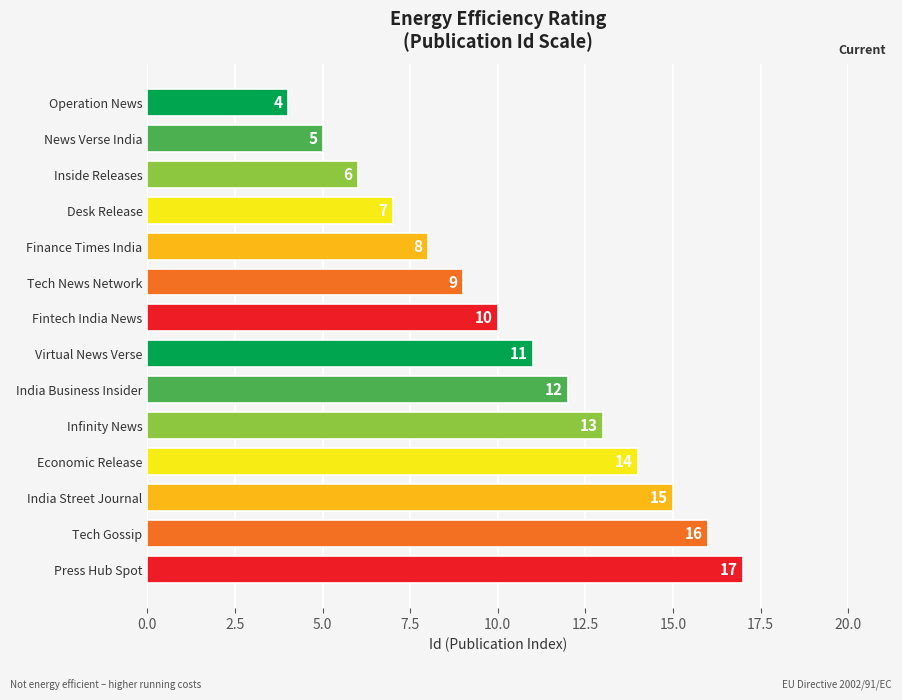

Reading top to bottom, extract all data points from this chart.

Operation News=4	News Verse India=5	Inside Releases=6	Desk Release=7	Finance Times India=8	Tech News Network=9	Fintech India News=10	Virtual News Verse=11	India Business Insider=12	Infinity News=13	Economic Release=14	India Street Journal=15	Tech Gossip=16	Press Hub Spot=17